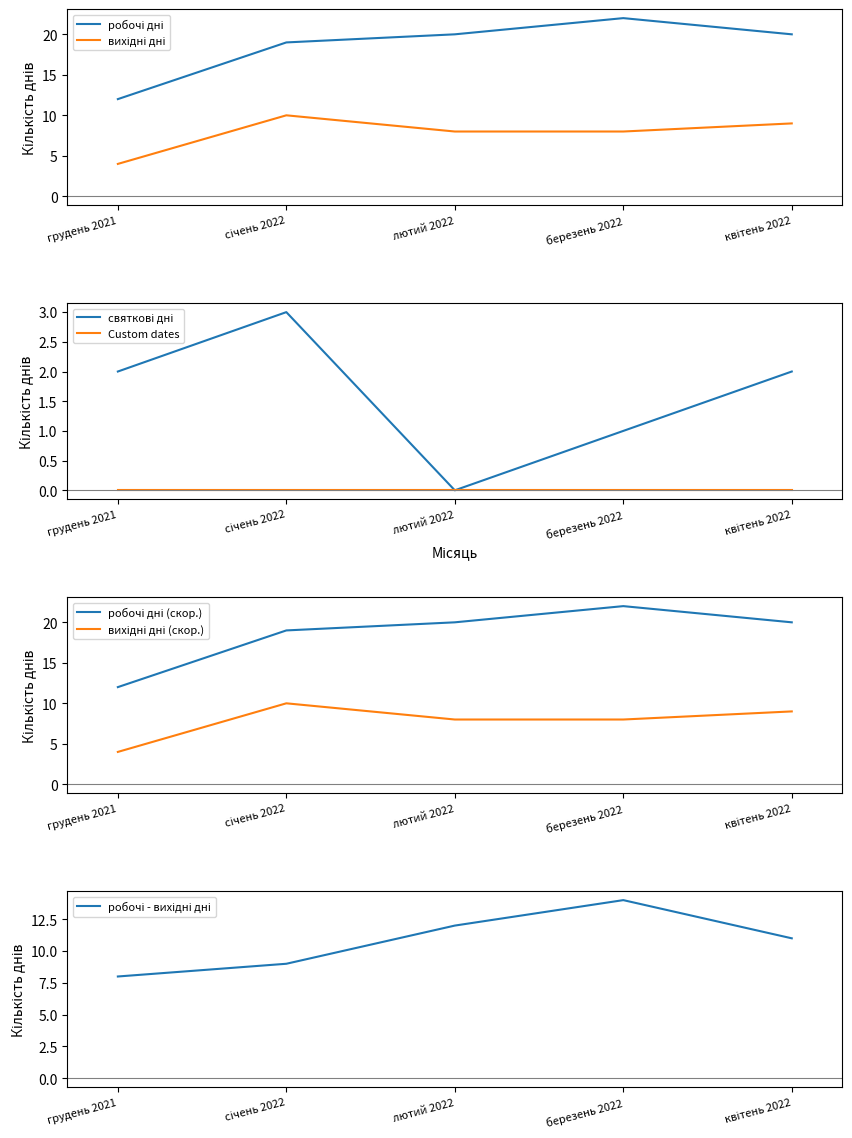

How many categories are shown in the chart?

5